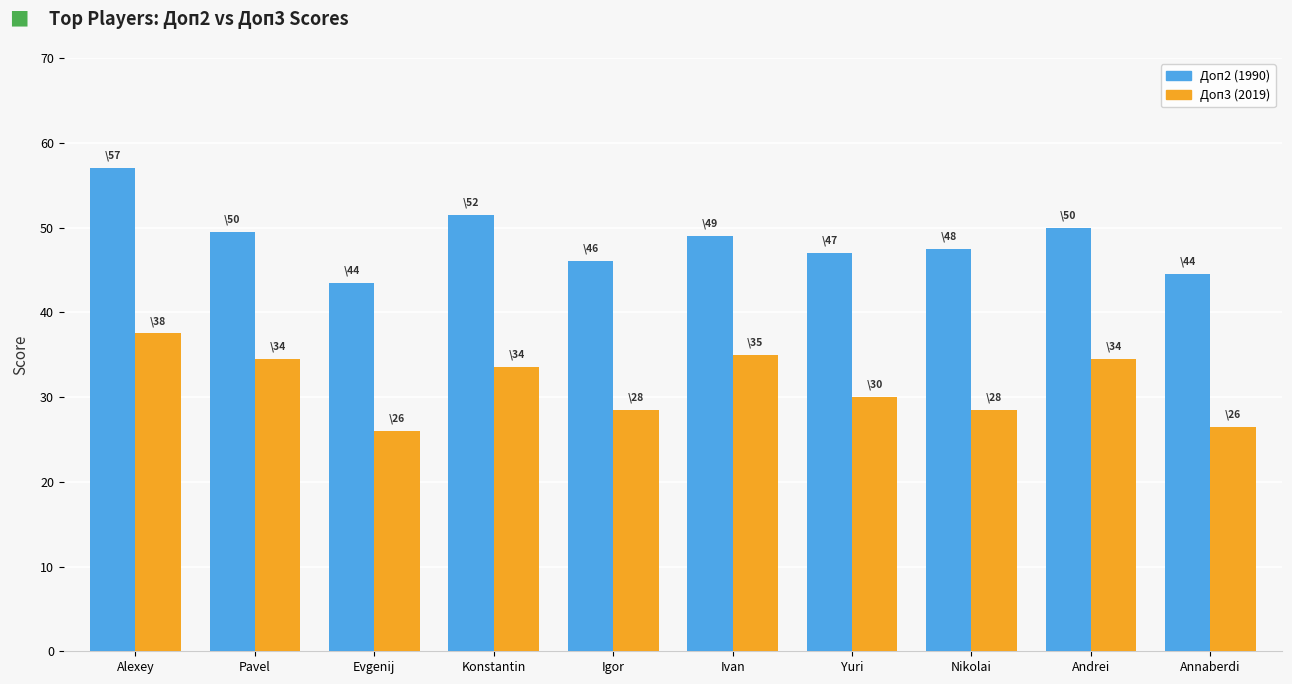

How many distinct data groups are displayed?

2